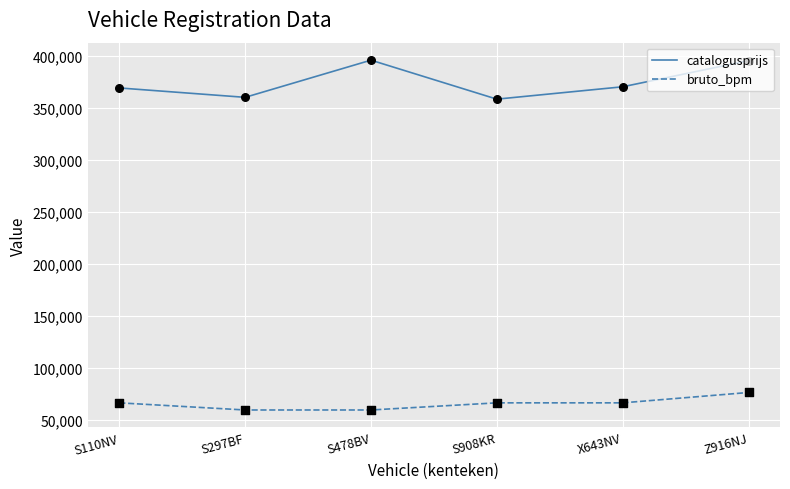

Which series has the largest range (max minus min)?

catalogusprijs